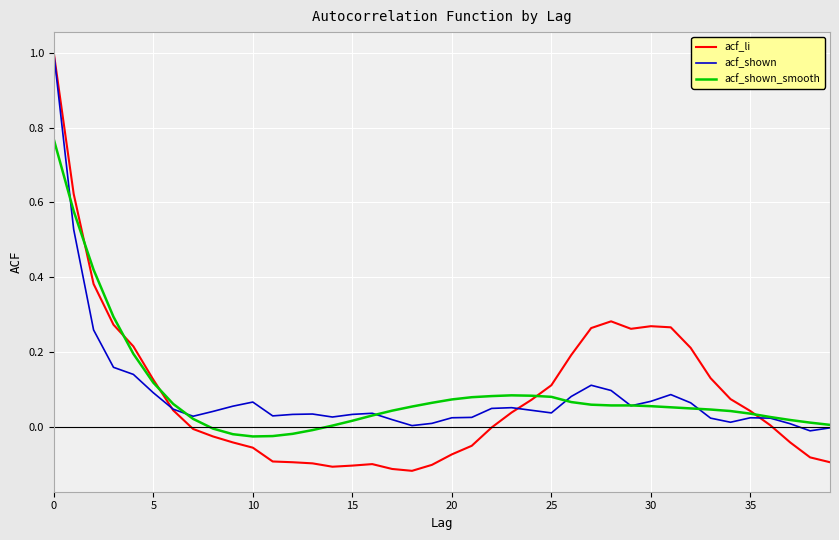

What is the maximum value shown in the chart?

1.0